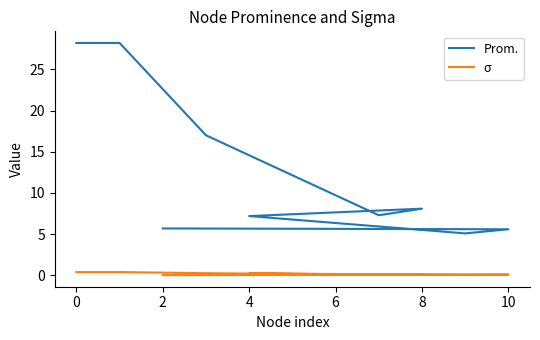

What are all the series names shown in the legend?

Prom., σ